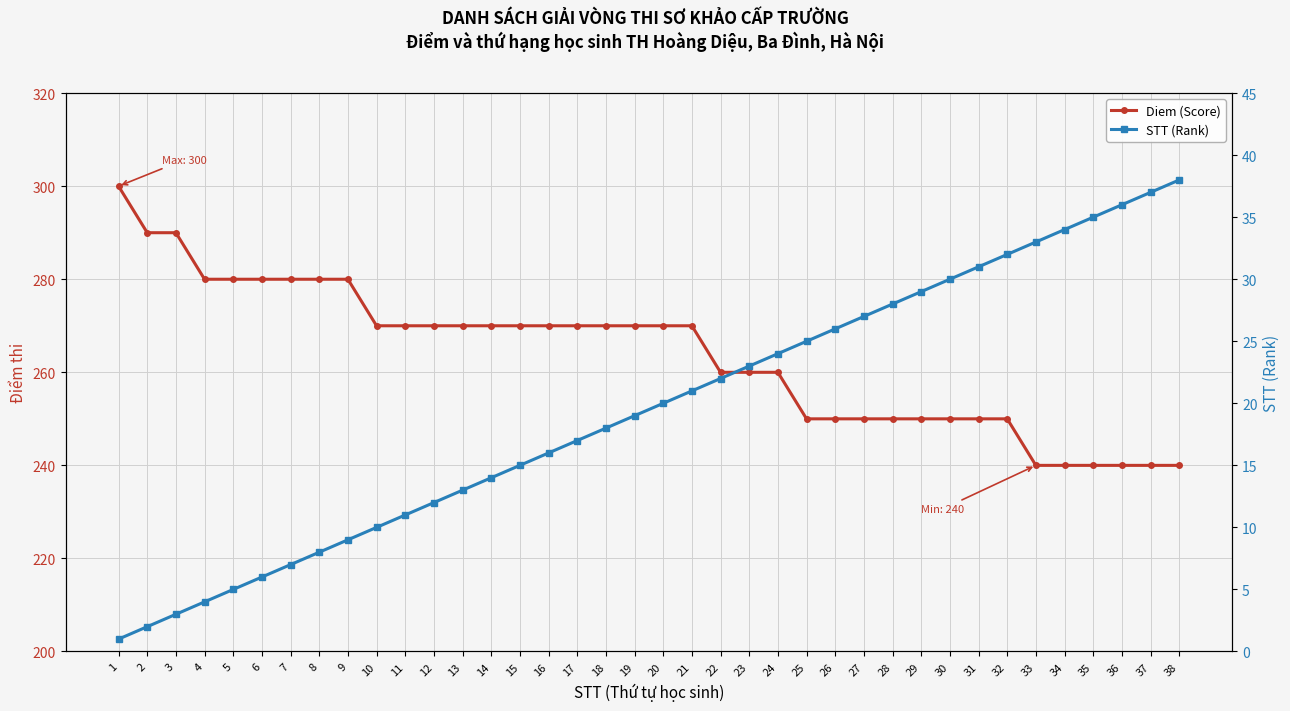

What is the difference between the Diem (Score) values at 33 and 1?

60